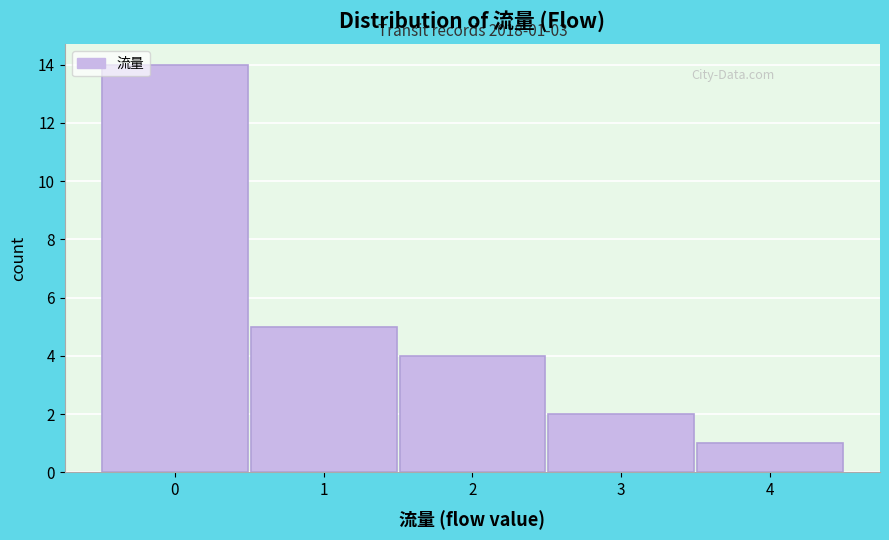

Which range on the x-axis has the tallest bar?

-0.5 to 0.5